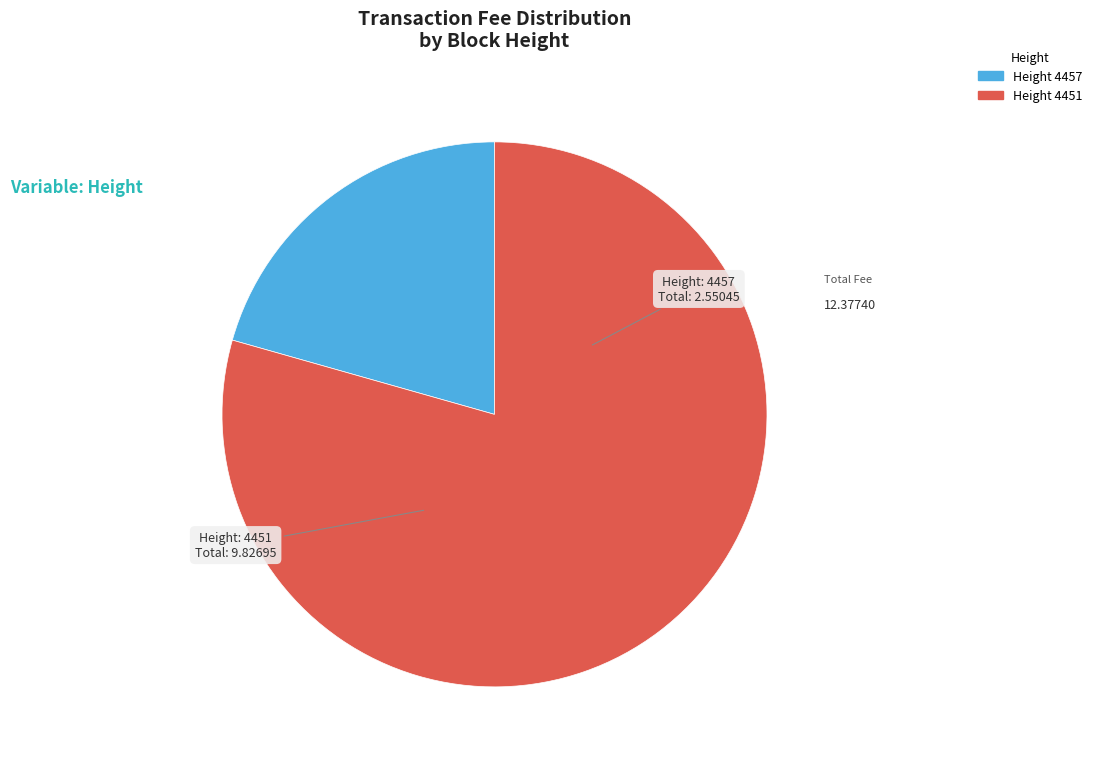

Is there any slice that represents more than half of the pie?

Yes